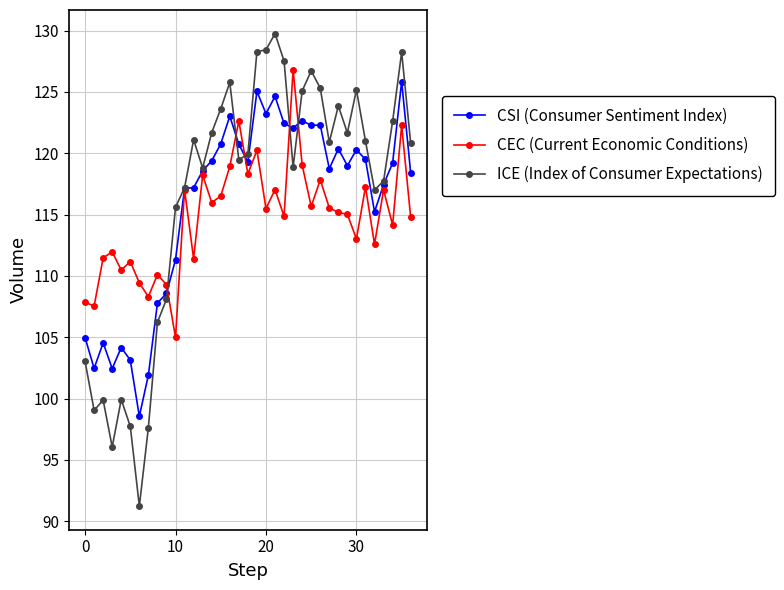

List the series in order of their overall mean, highest first.

ICE (Index of Consumer Expectations), CSI (Consumer Sentiment Index), CEC (Current Economic Conditions)